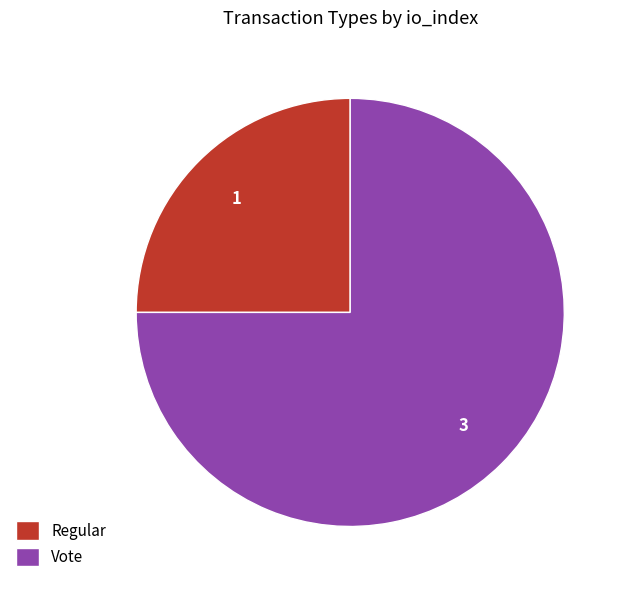

True or false: Regular accounts for 25% of the total.

True